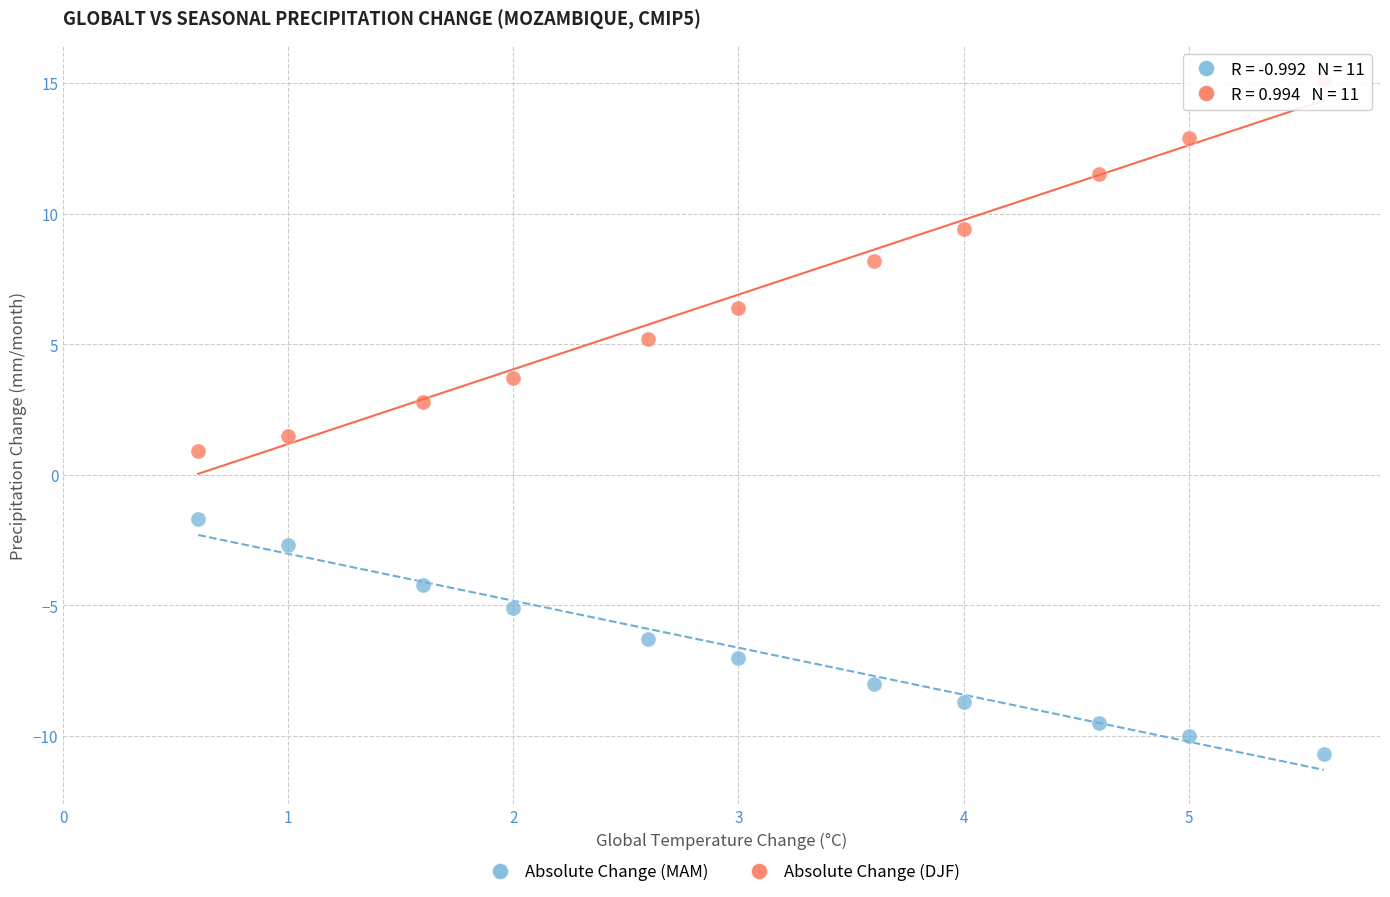

Which series has the largest Y range (max minus min)?

Absolute Change (DJF)